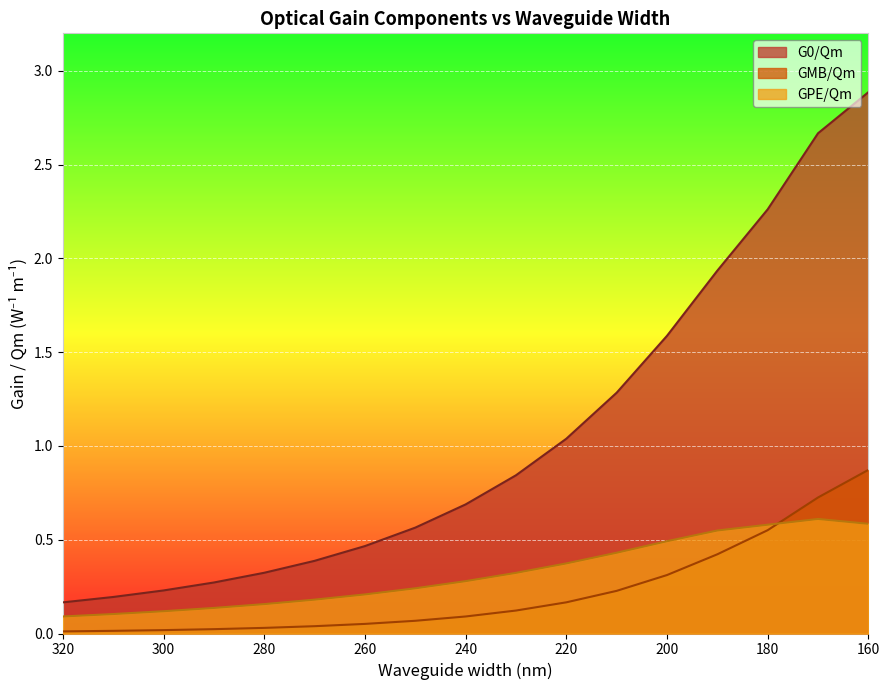

List the series in order of their peak value, highest first.

G0/Qm, GMB/Qm, GPE/Qm